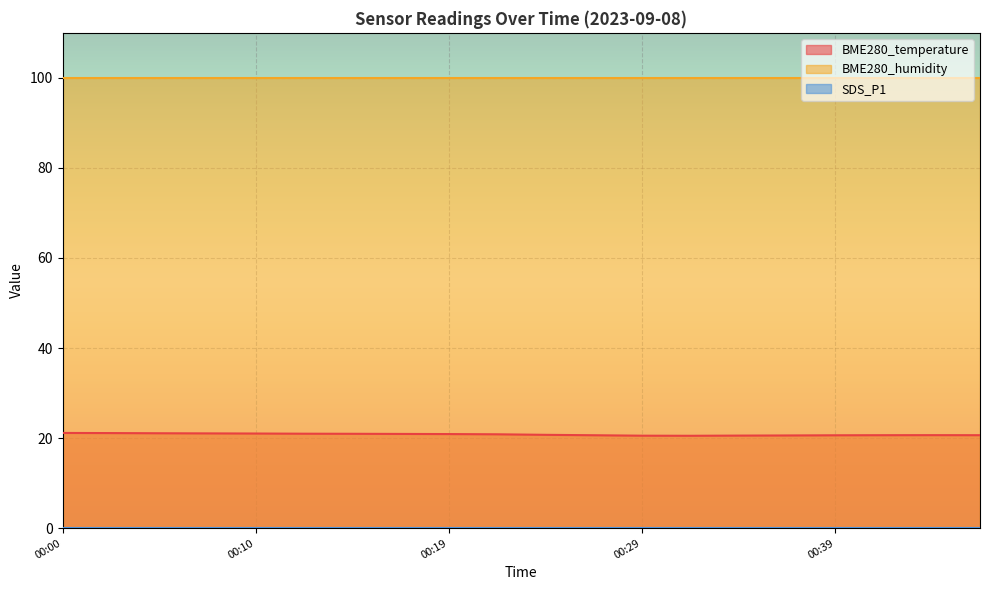

Reading left to right, extract all data points from this chart.

BME280_temperature: 21.1	21.1	21.1	21.0	21.0	21.0	20.9	20.9	20.9	20.8	20.7	20.6	20.5	20.5	20.6	20.6	20.6	20.6	20.6	20.6
BME280_humidity: 100.0	100.0	100.0	100.0	100.0	100.0	100.0	100.0	100.0	100.0	100.0	100.0	100.0	100.0	100.0	100.0	100.0	100.0	100.0	100.0
SDS_P1: 0.0	0.0	0.0	0.0	0.0	0.0	0.0	0.0	0.0	0.0	0.0	0.0	0.0	0.0	0.0	0.0	0.0	0.0	0.0	0.0